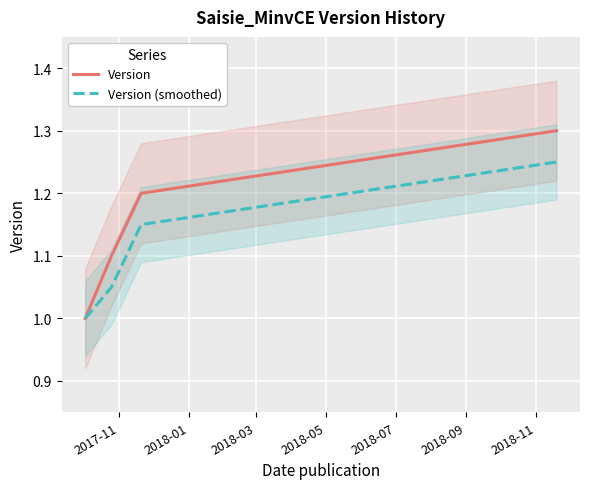

What is the spread (max minus min) of values at 2018-05?

0.1